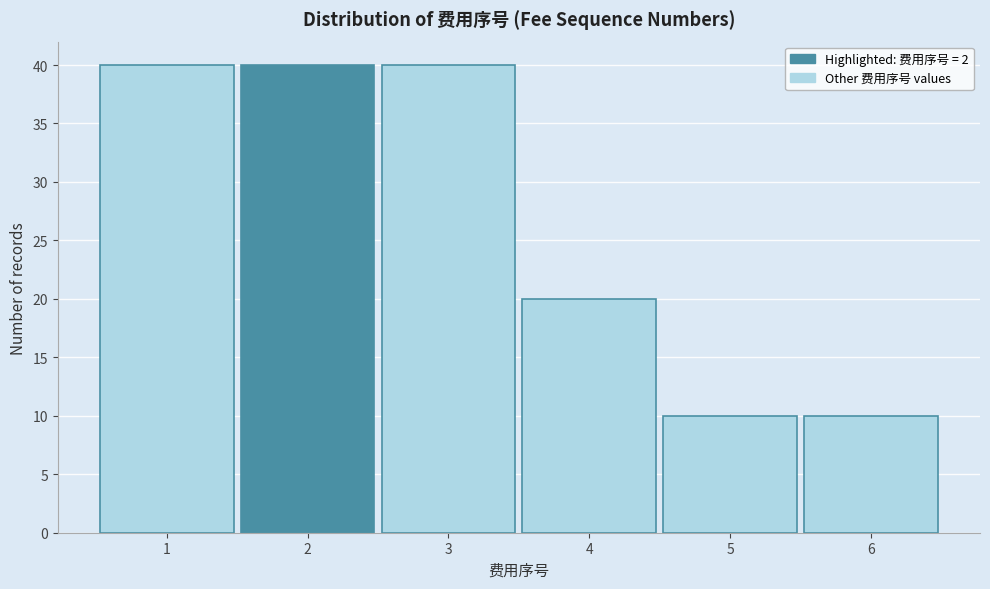

How tall is the bar that spans 3.5 to 4.5 on the x-axis? The values are not printed on the chart, so give them approximately, as read against the axis.

20